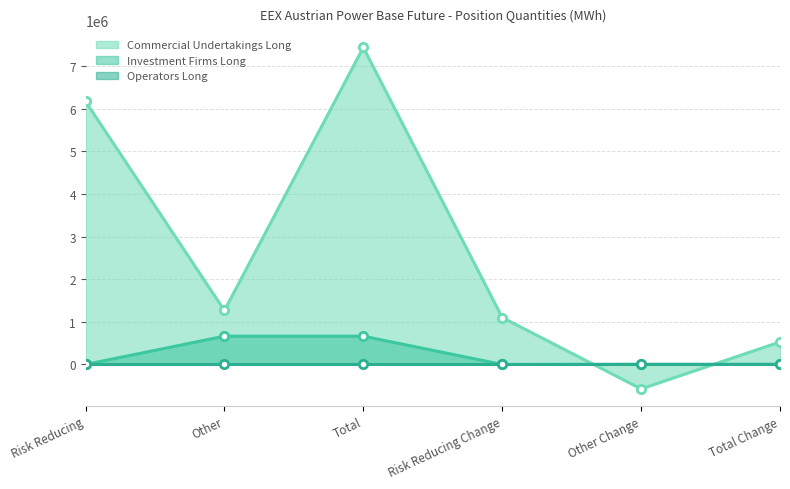

What is the total value across all series at Risk Reducing Change?

1101680